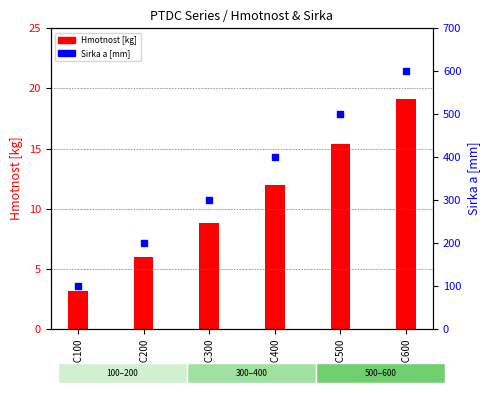

At which category is the sum across all series the highest?

PTDC600